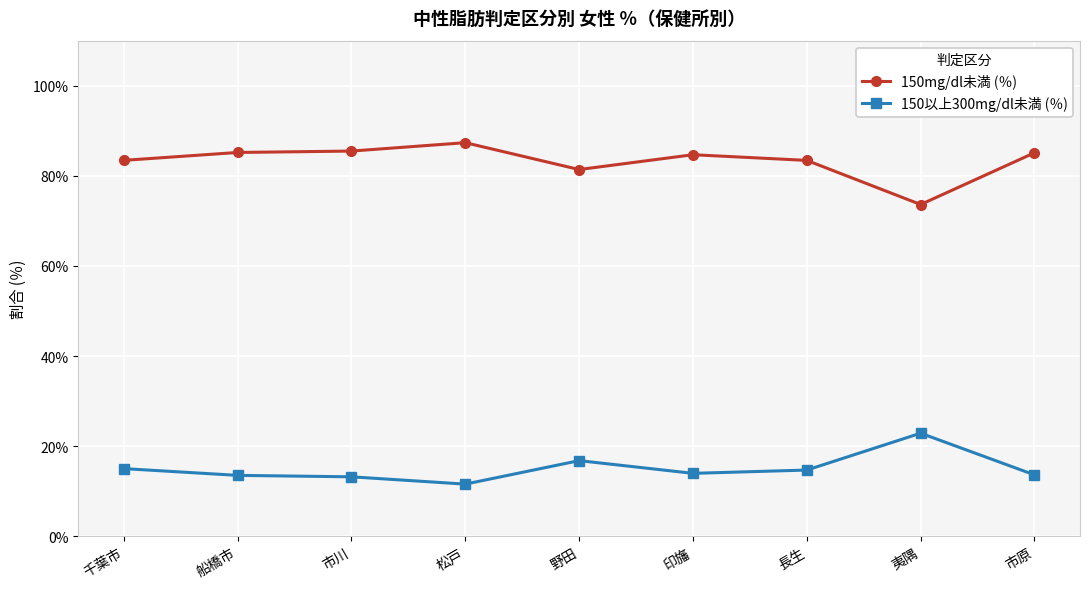

True or false: 150以上300mg/dl未満 (％) and 150mg/dl未満 (％) cross at least once.

False